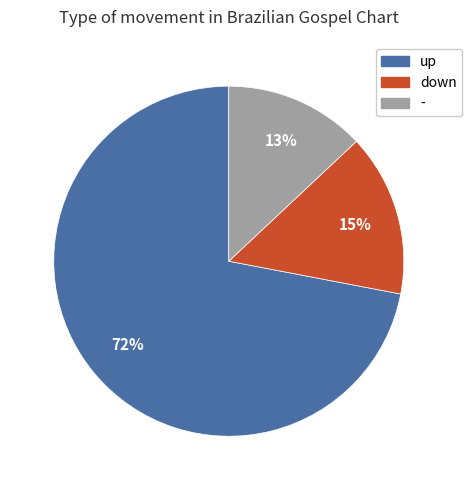

To the nearest percent, what is the combined percentage of down and up?

87%